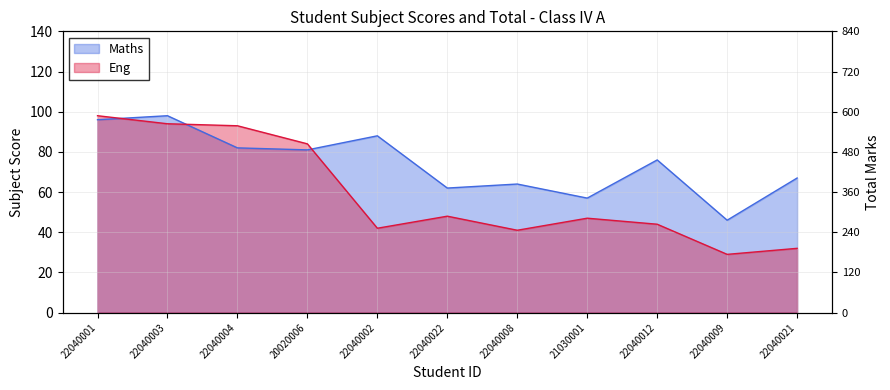

What is the label of the 3rd point from the left?

22040004